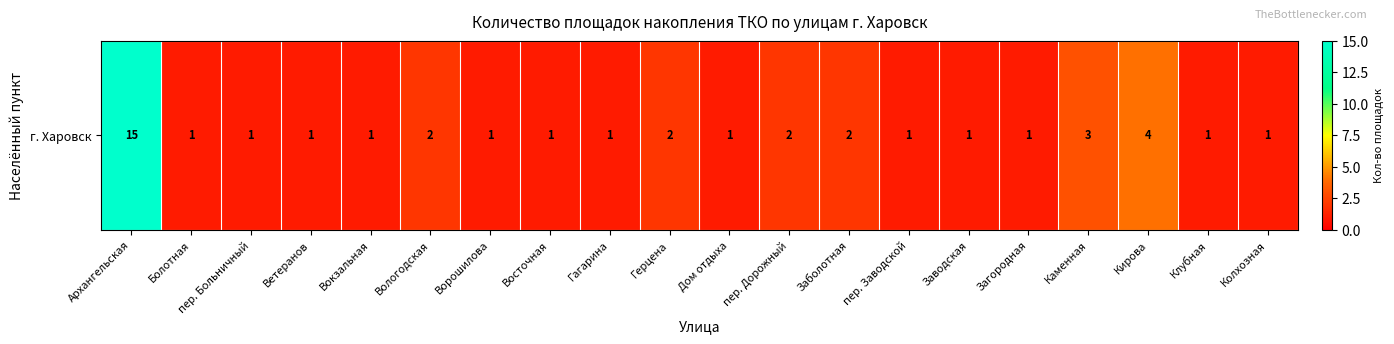

The value at Герцена is 1. True or false?

False